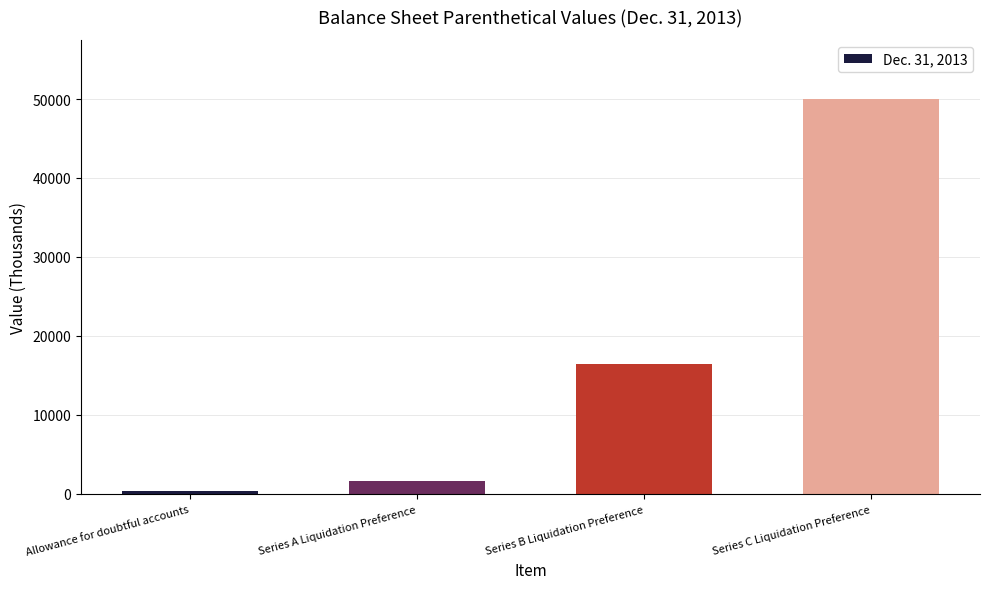

Read the value at Allowance for doubtful accounts.

361